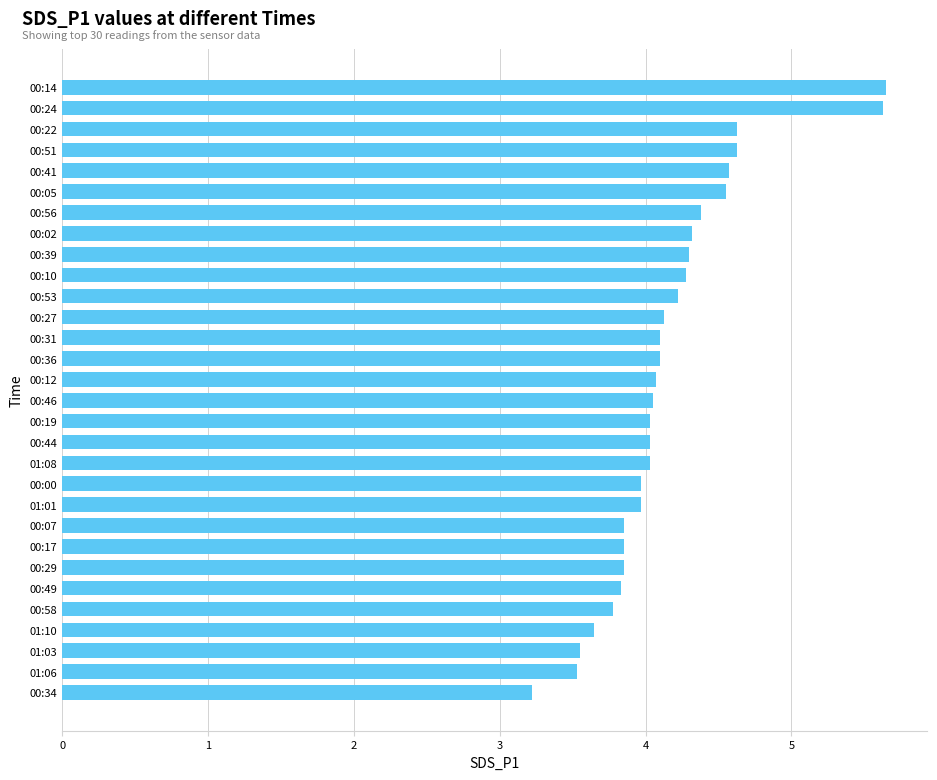

What is the difference between the values at 00:02 and 00:49?

0.5